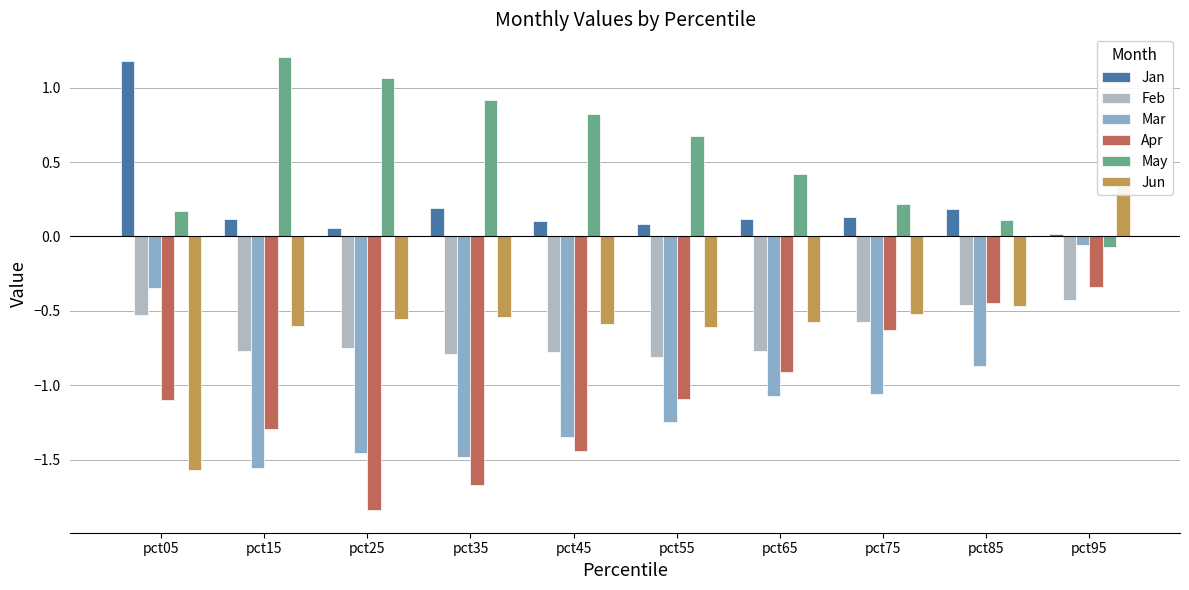

Which series has the largest total across all categories?

May